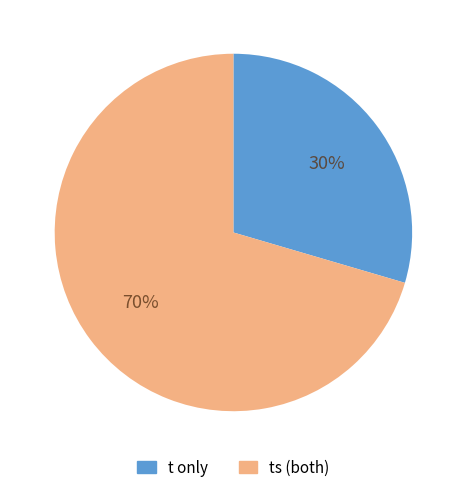

Do ts (both) and t only together represent more than half of the pie?

Yes